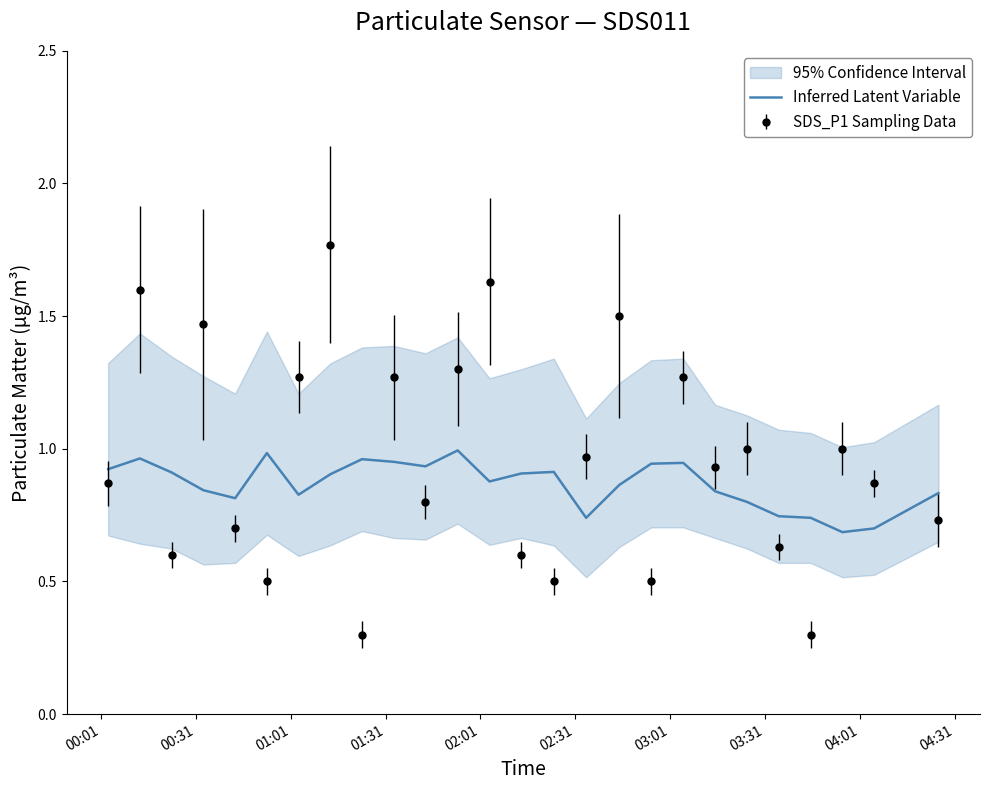

The chart shows a value of 1.2 at 22. True or false?

False